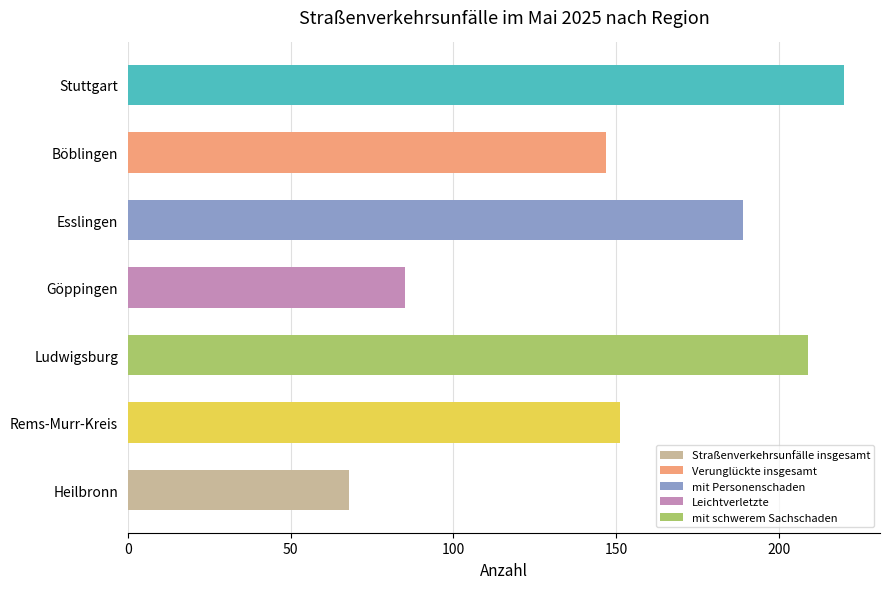

Reading bottom to top, list all the values displayed in this chart.

Heilbronn=68	Rems-Murr-Kreis=151	Ludwigsburg=209	Göppingen=85	Esslingen=189	Böblingen=147	Stuttgart=220